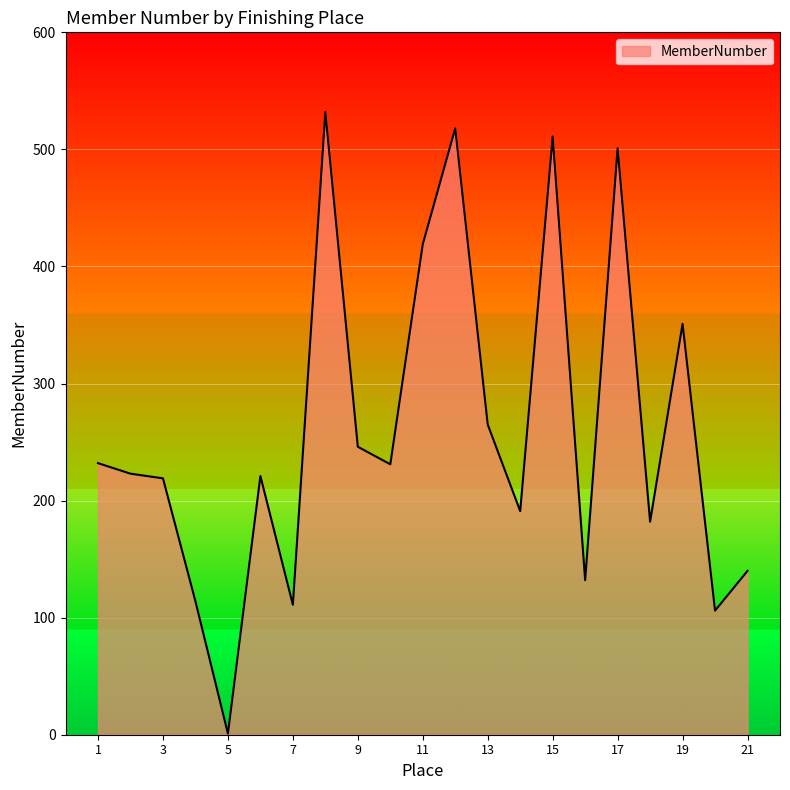

What is the maximum value shown in the chart?

532